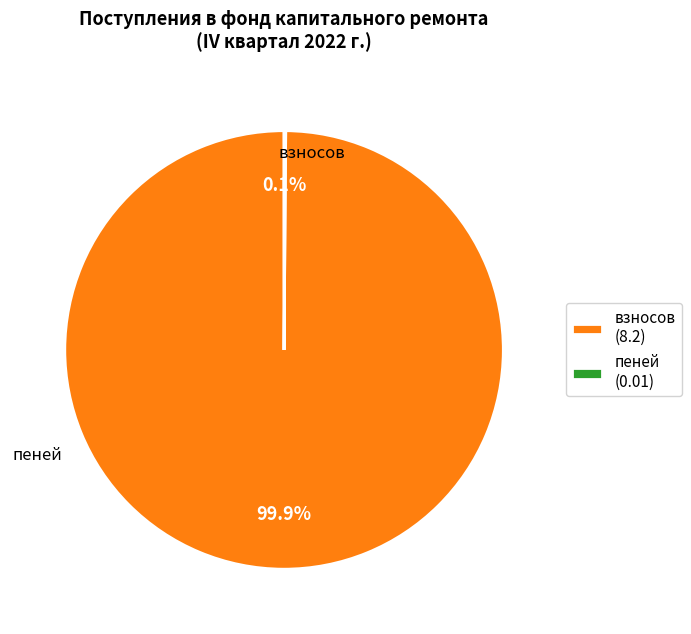

Which slice is the largest?

взносов (8.2)